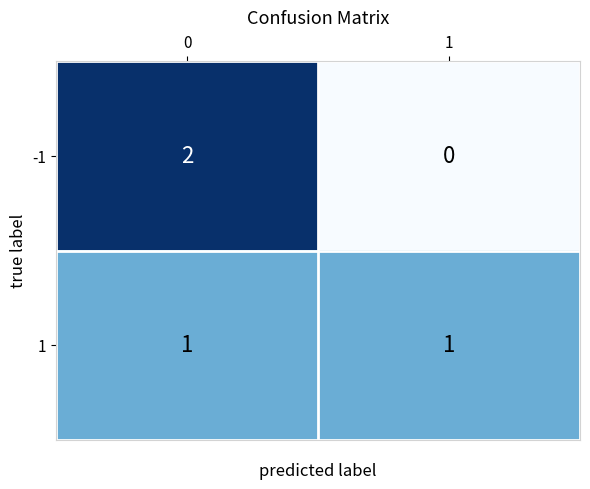

What is the greatest value displayed?

2